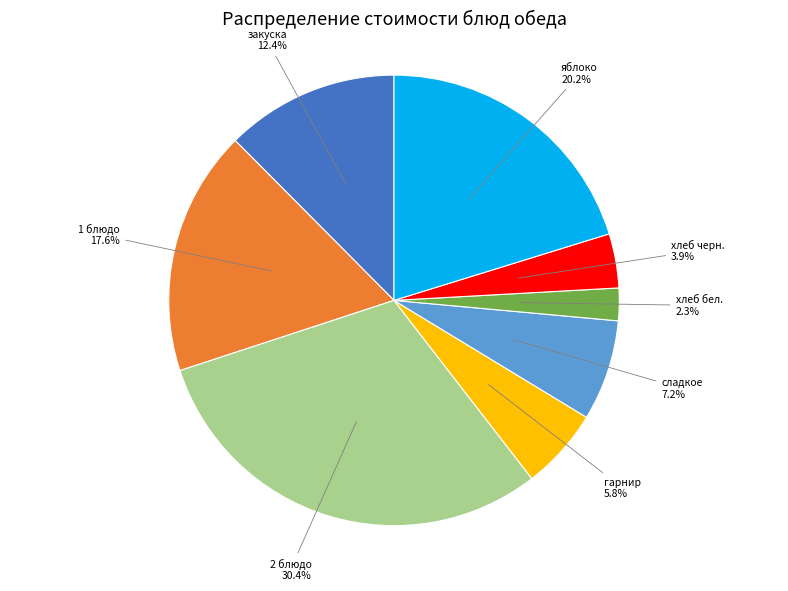

Between 1 блюдо and хлеб бел., which is larger?

1 блюдо